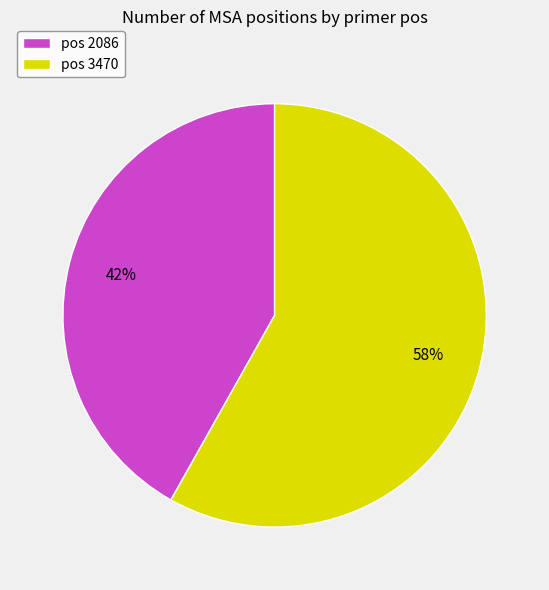

Do pos 2086 and pos 3470 together represent more than half of the pie?

Yes